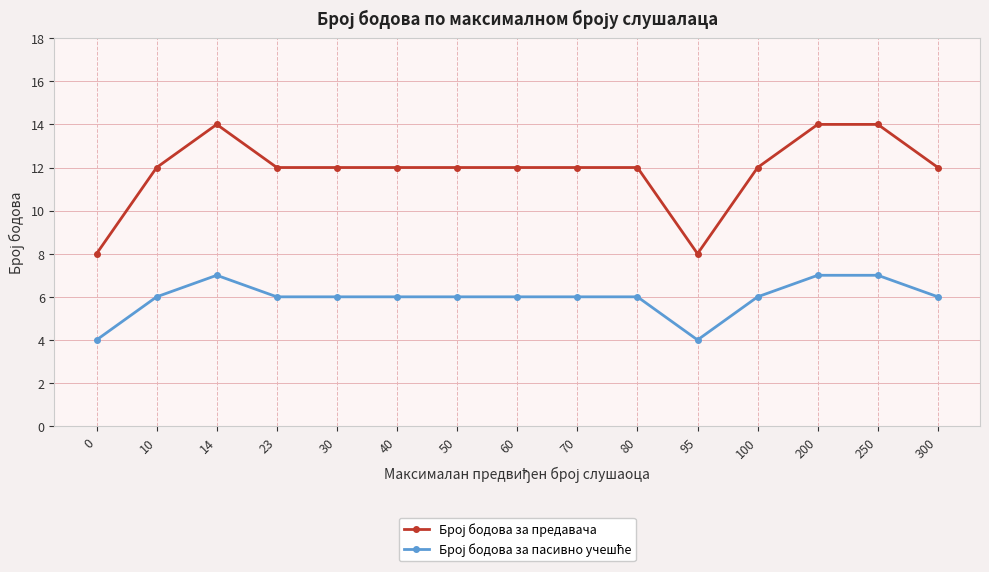

Count the number of data series in this chart.

2